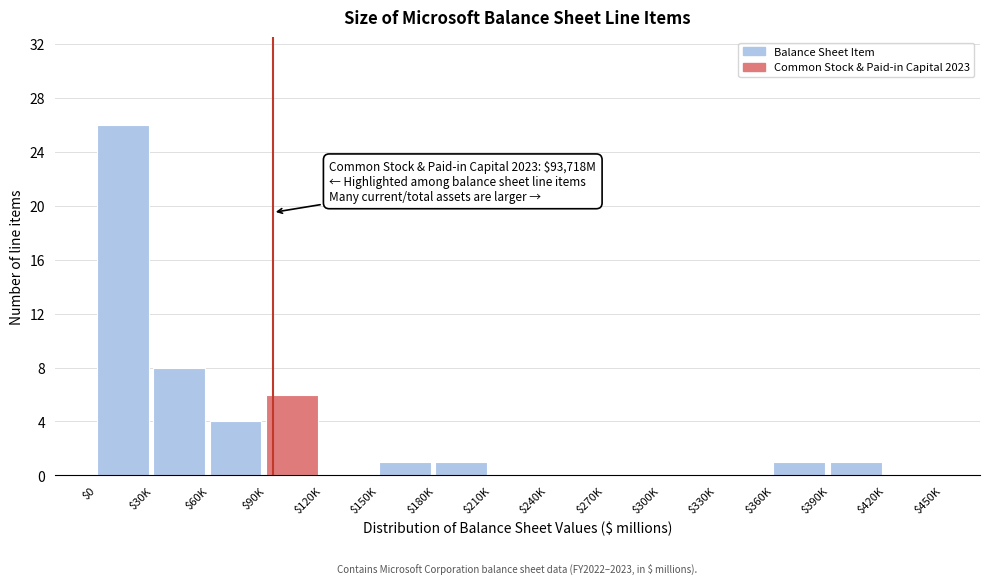

True or false: the data shows 4 at $60K.

True